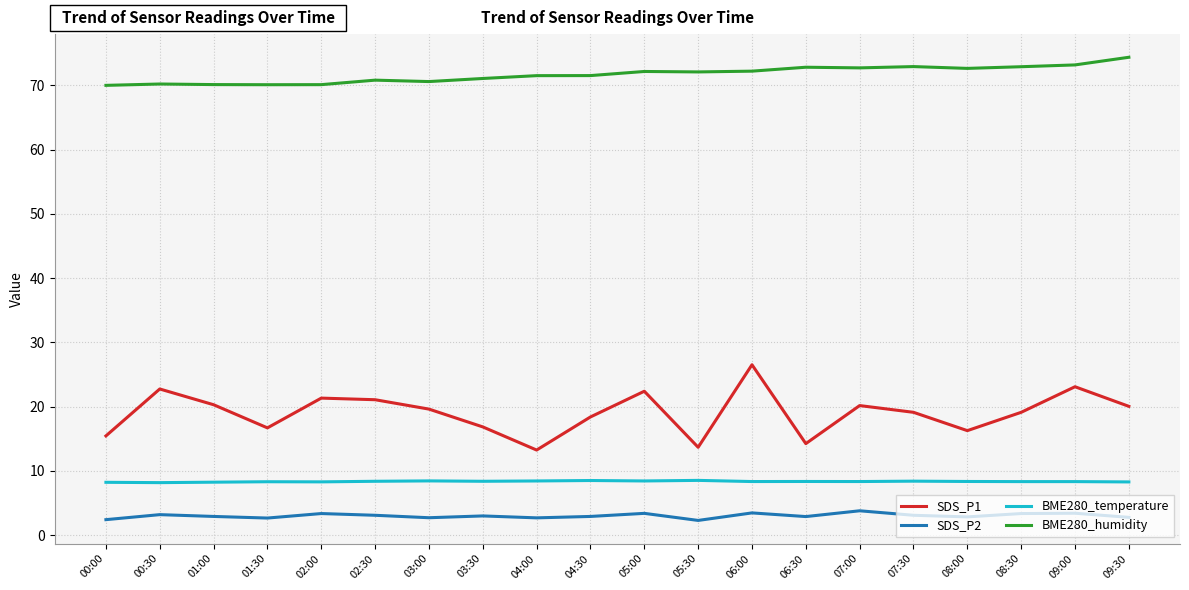

What is the total value across all series at 02:00?

103.1